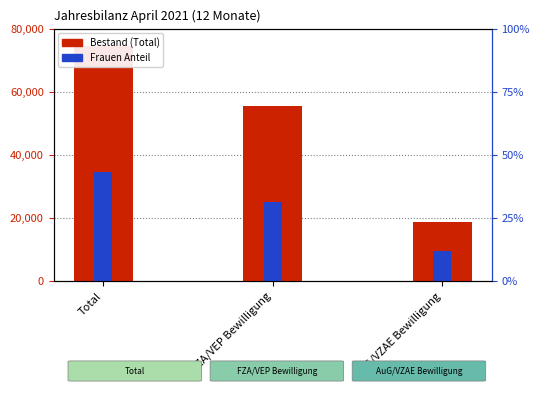

How many values exceed 55457?

1